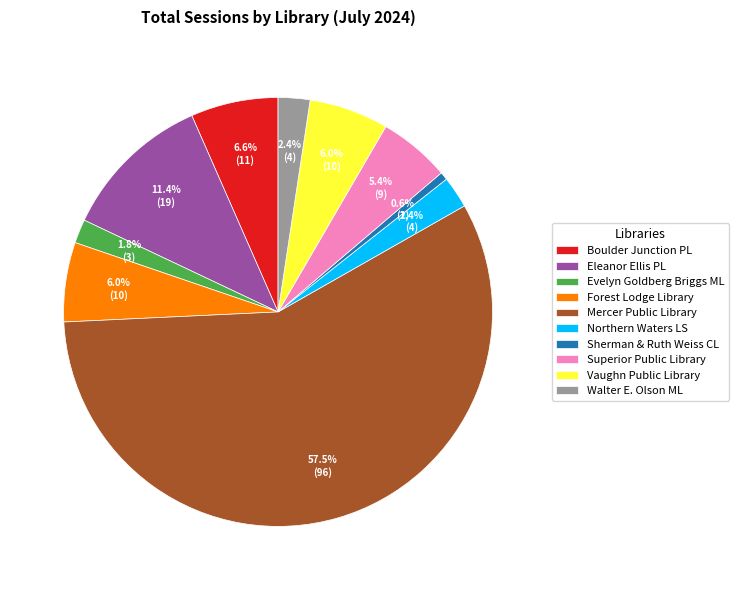

What percentage is NOT represented by Forest Lodge Library?

94.0%